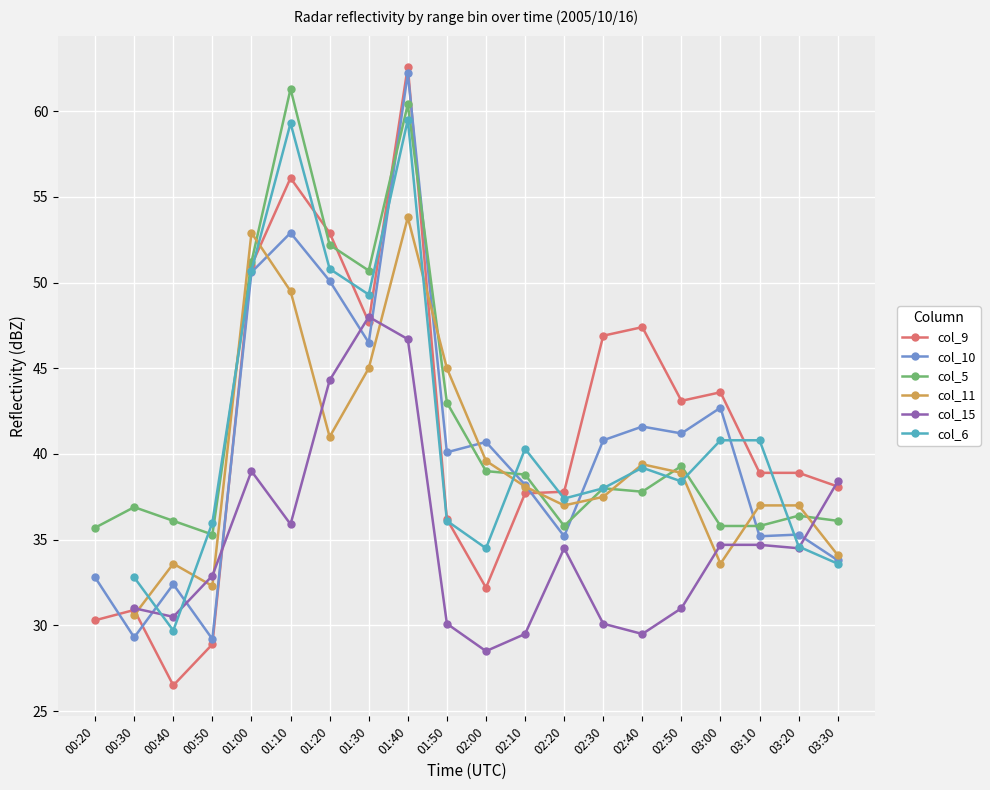

What is the value of the col_10 point at the 15th from the left?

41.6